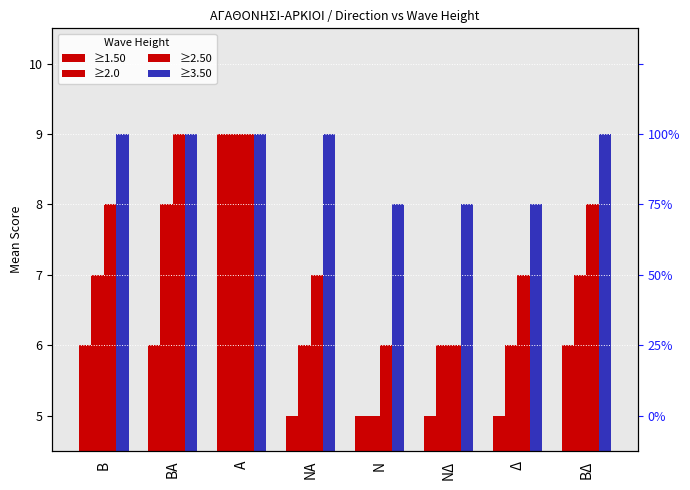

At which label does ≥2.0 first exceed 2?

Β